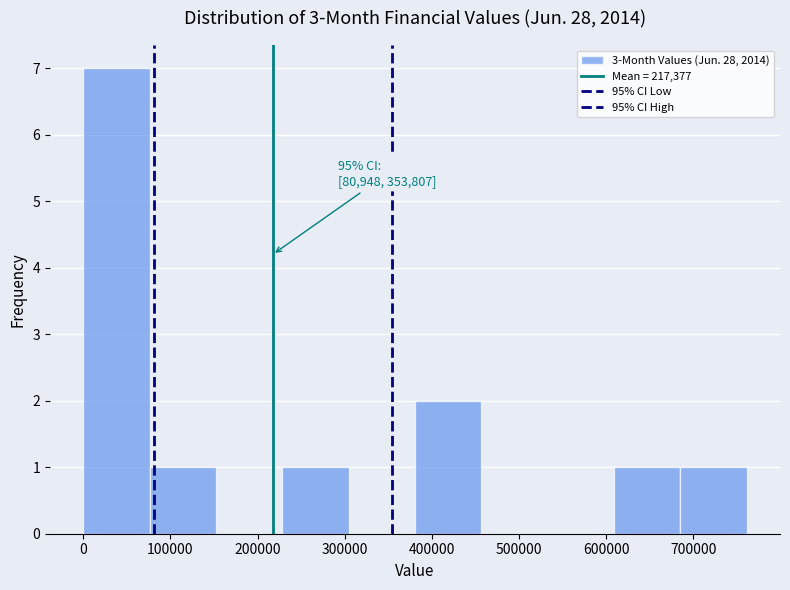

Which range on the x-axis has the tallest bar?

0 to 80000